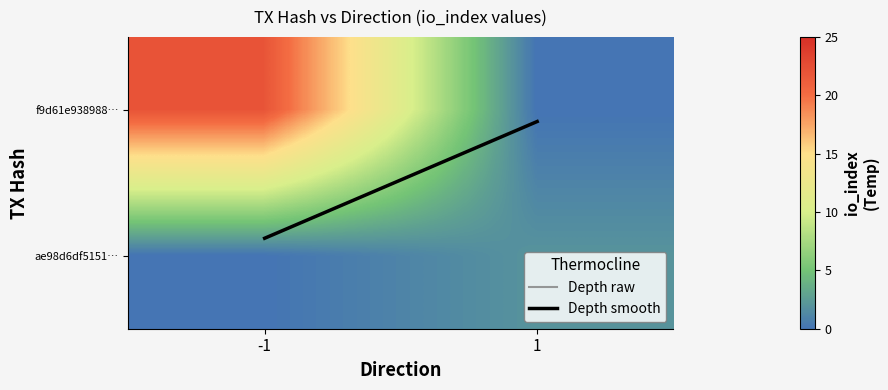

At which category is the sum across all series the highest?

-1